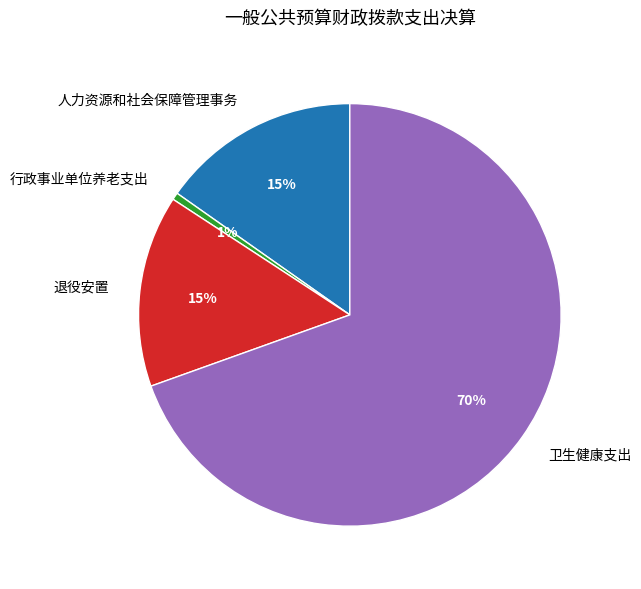

To the nearest percent, what is the average slice percentage?

25%